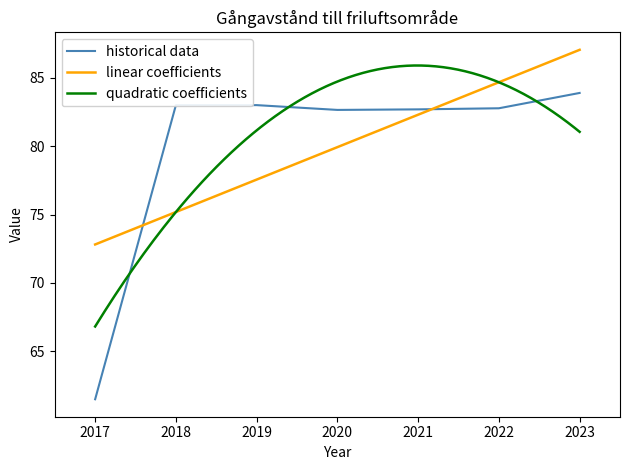

Where does the data first go above 82?

2018